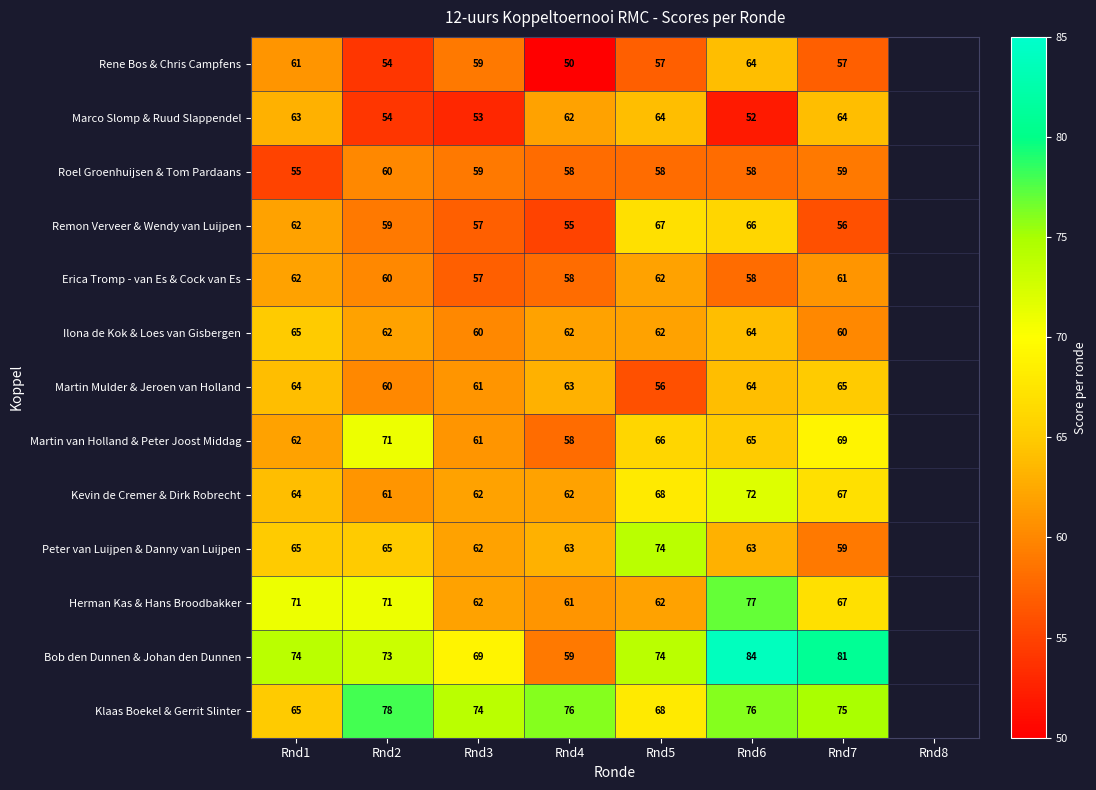

What is the maximum value shown in the chart?

84.0